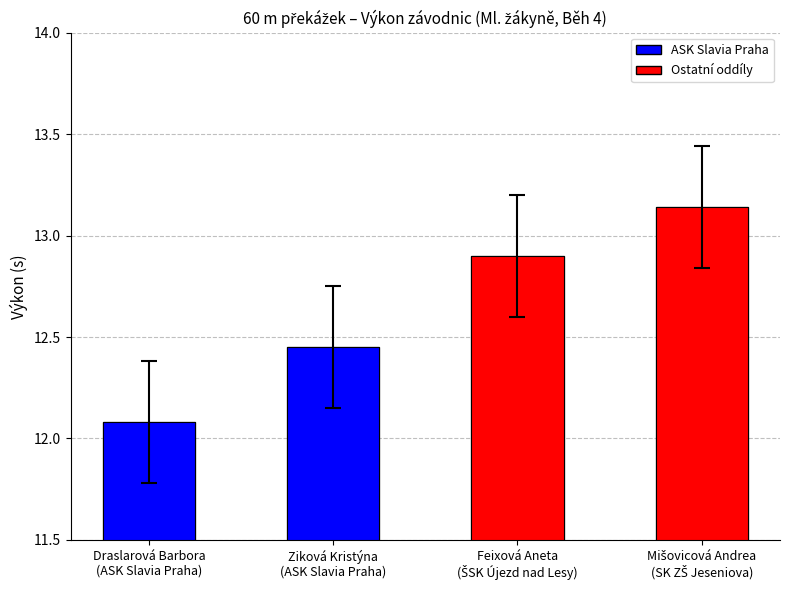

What is the label of the 2nd bar from the right?

Feixová Aneta
(ŠSK Újezd nad Lesy)